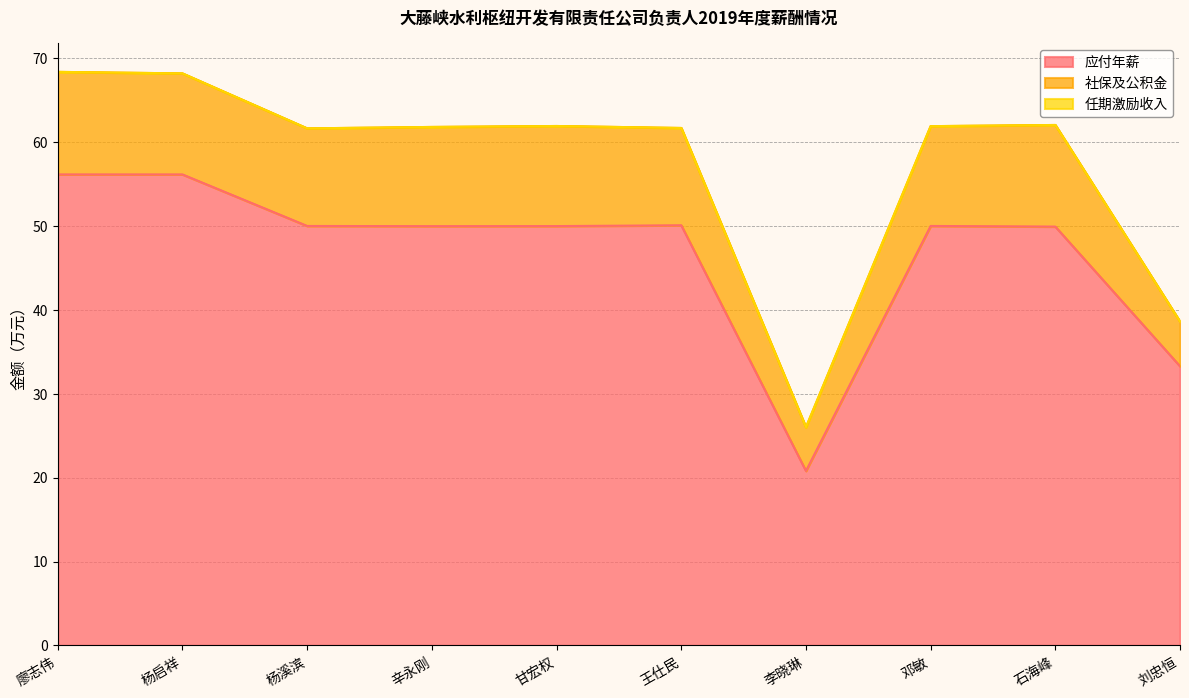

What is the difference between the maximum and second lowest values in the 应付年薪 series?

22.9